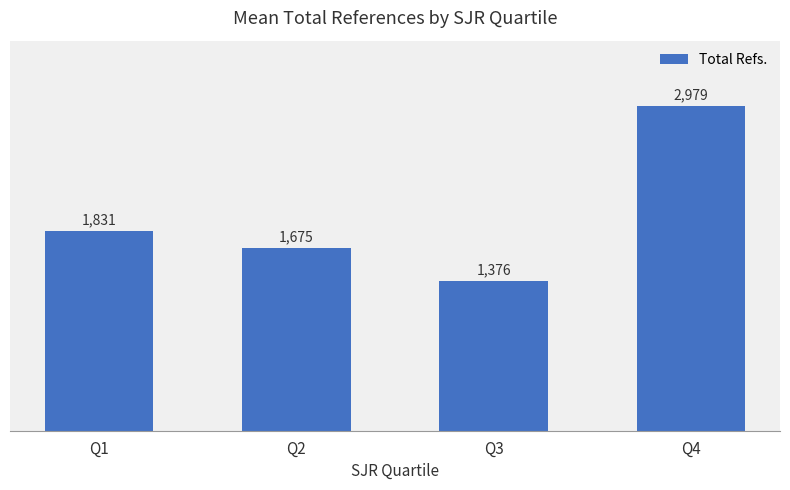

What is the minimum value shown in the chart?

1376.5